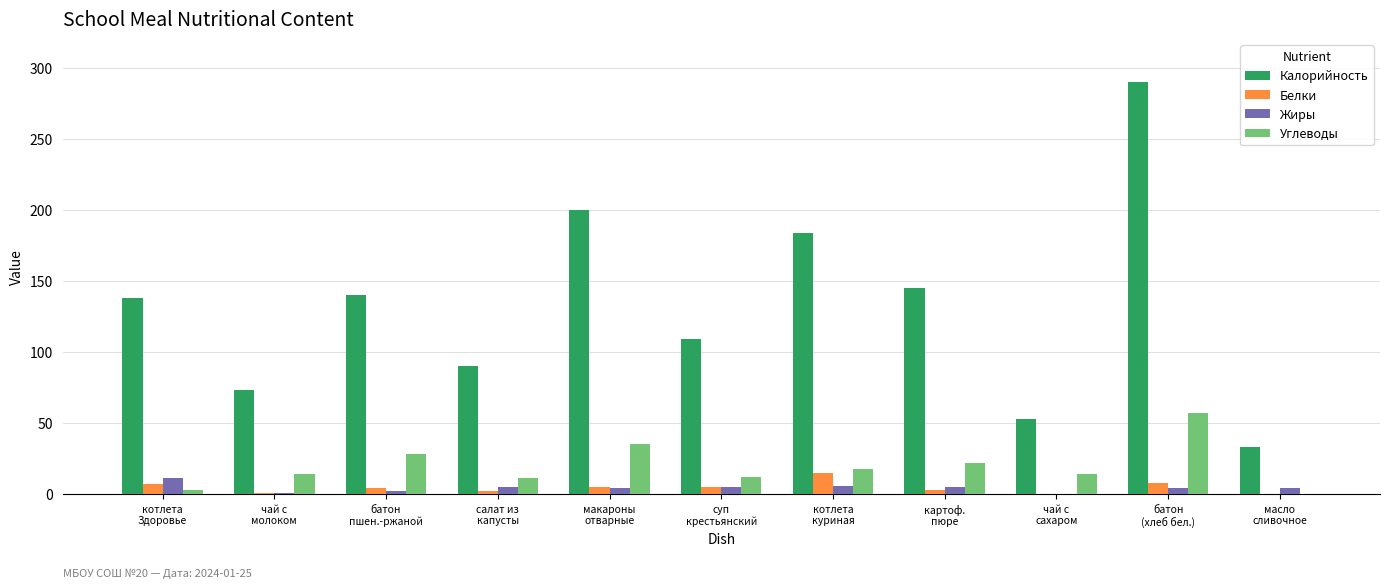

Where is Углеводы nearest to the value 28?

батон
пшен.-ржаной